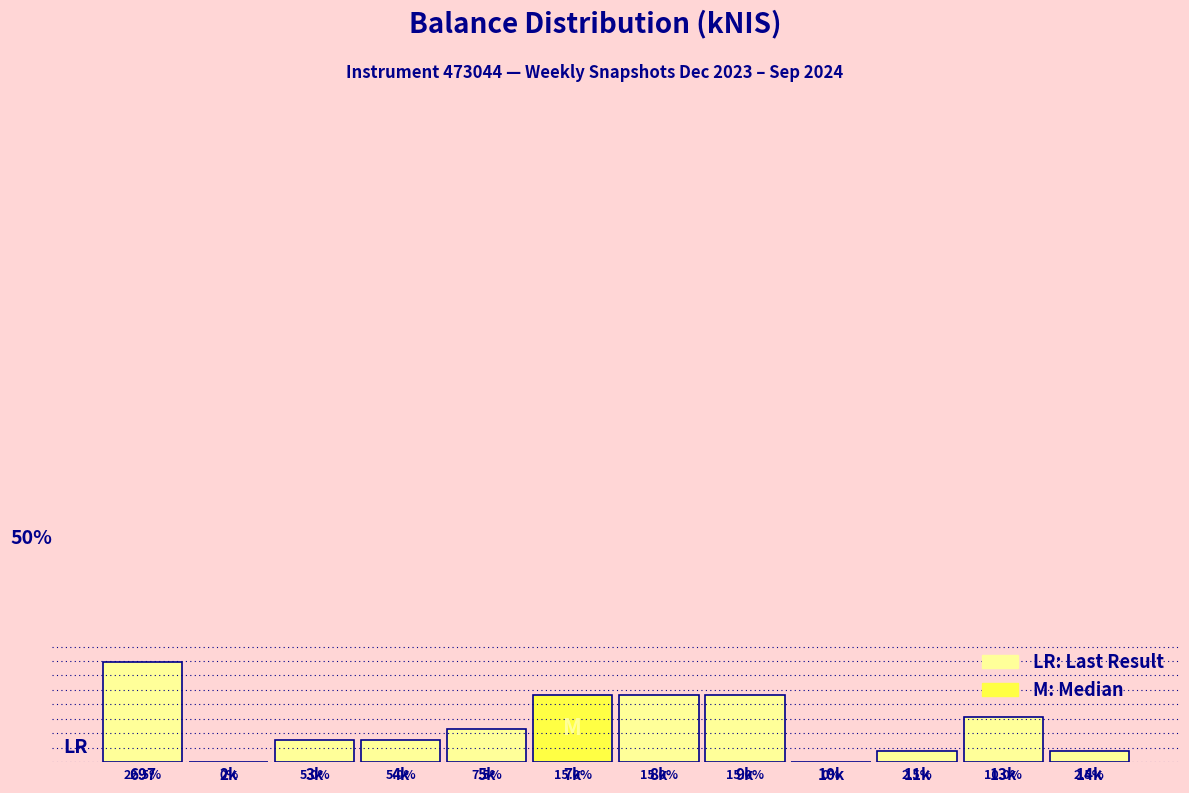

Are the bars horizontal?

No